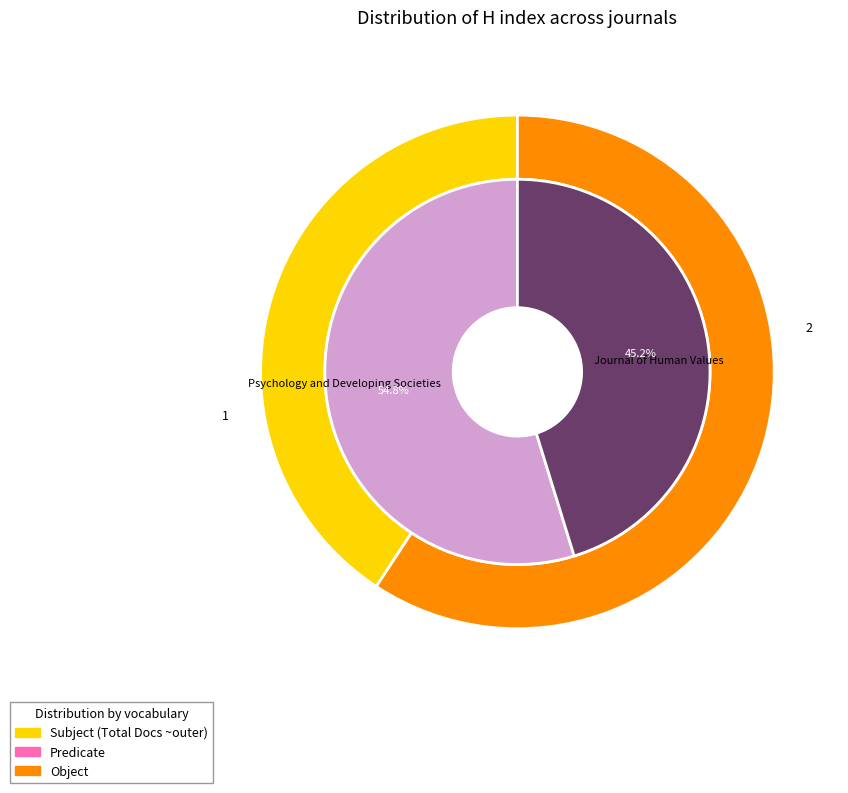

What is the total percentage of Psychology and Developing Societies and Journal of Human Values?

100.0%